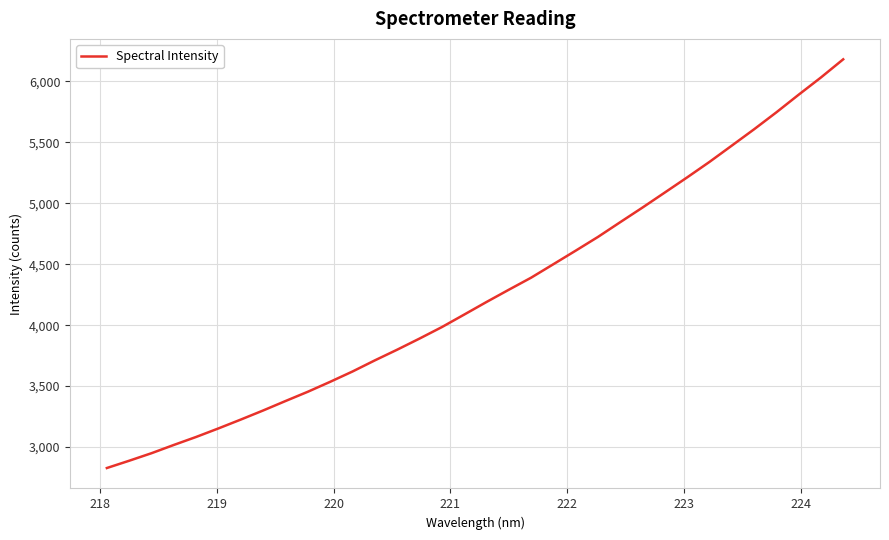

What is the greatest value displayed?

6180.3